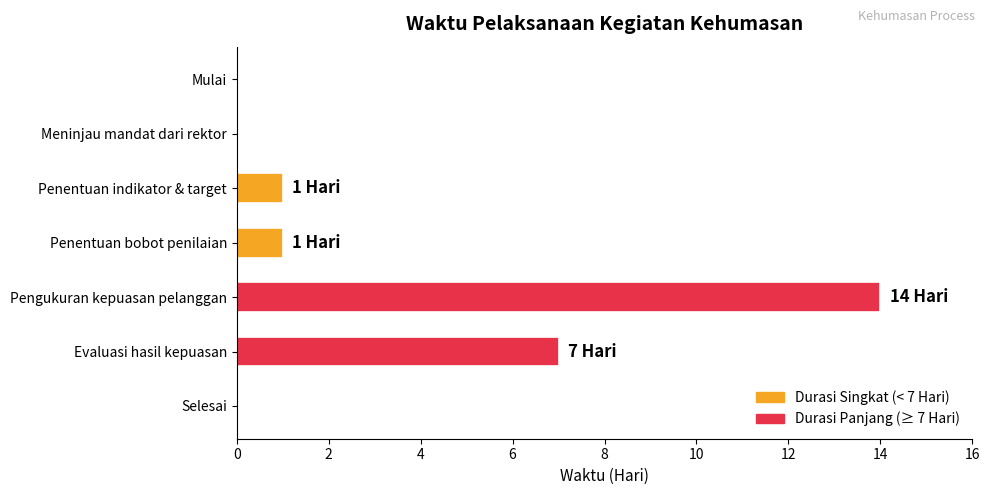

What is the change in value from Pengukuran kepuasan pelanggan to Evaluasi hasil kepuasan?

-7